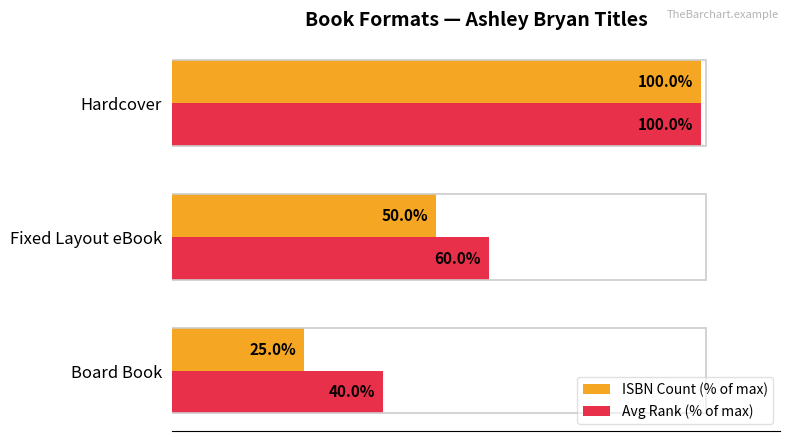

Where is ISBN Count (% of max) nearest to the value 62?

Fixed Layout eBook